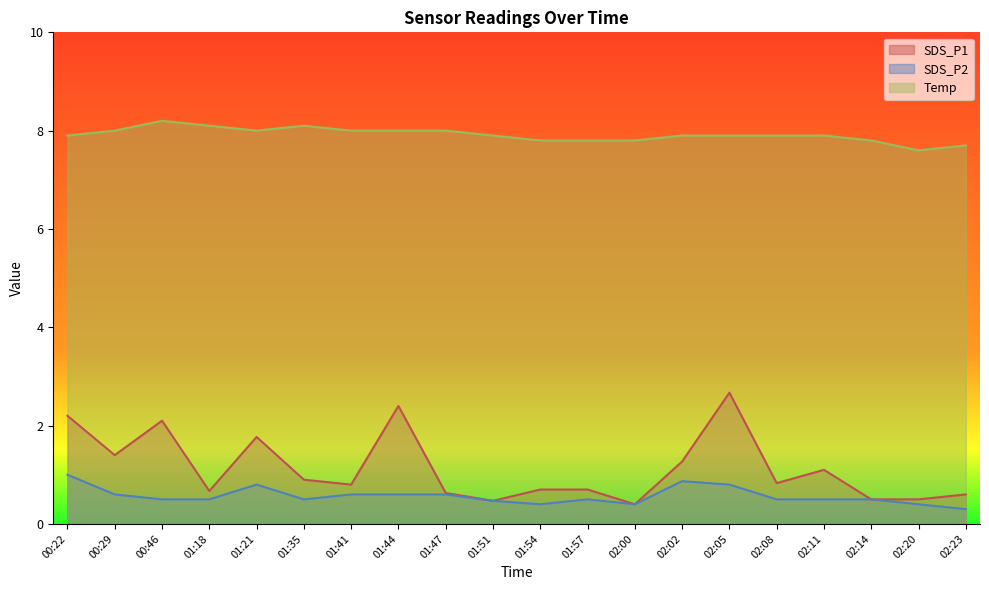

Which series has the largest range (max minus min)?

SDS_P1